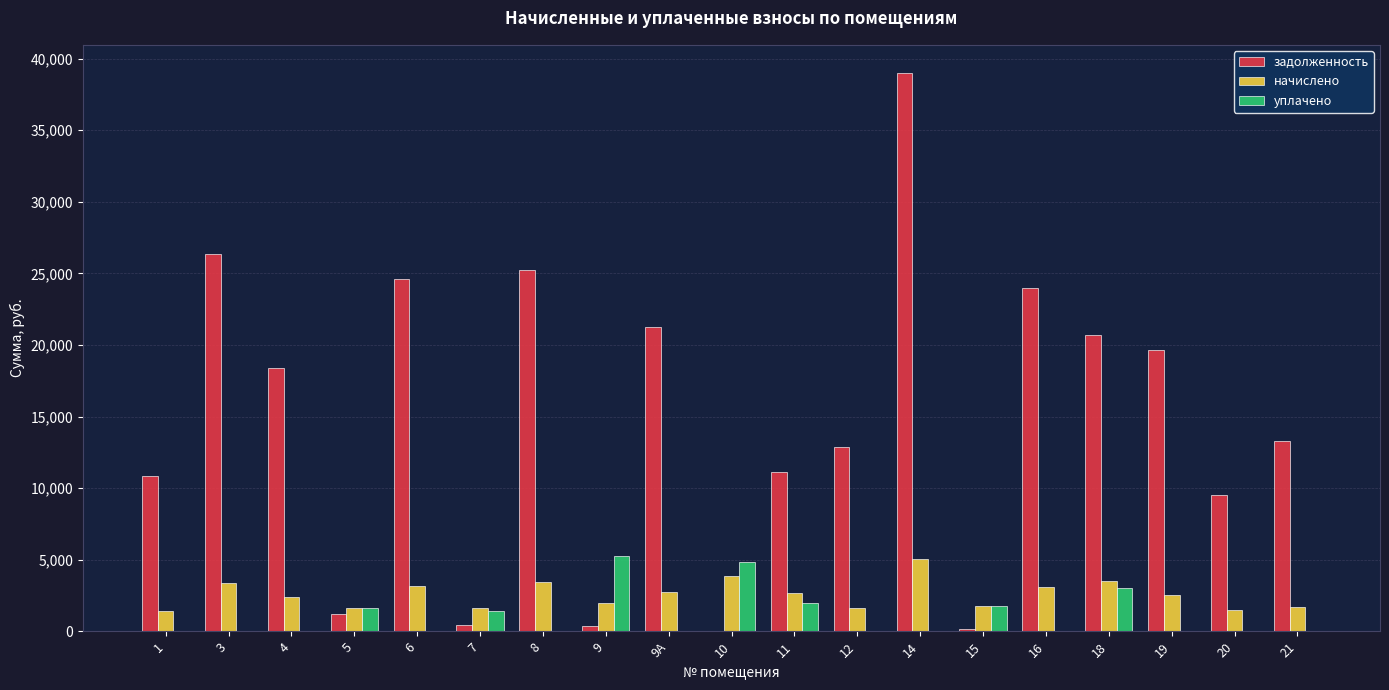

What is the difference between the начислено values at 4 and 11?

340.9